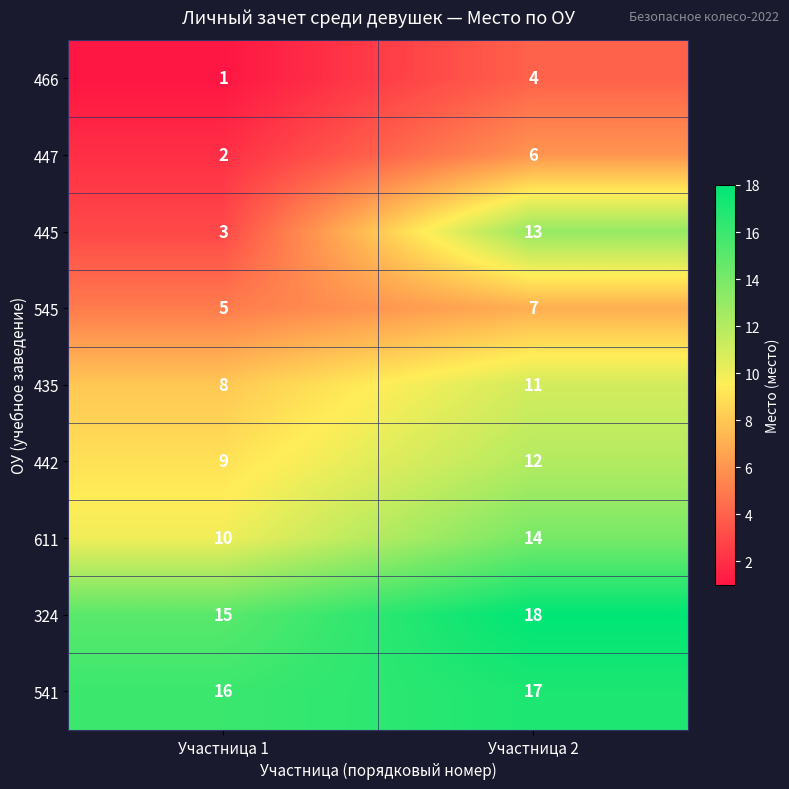

Reading left to right, list all the values displayed in this chart.

466: 1	4
447: 2	6
445: 3	13
545: 5	7
435: 8	11
442: 9	12
611: 10	14
324: 15	18
541: 16	17